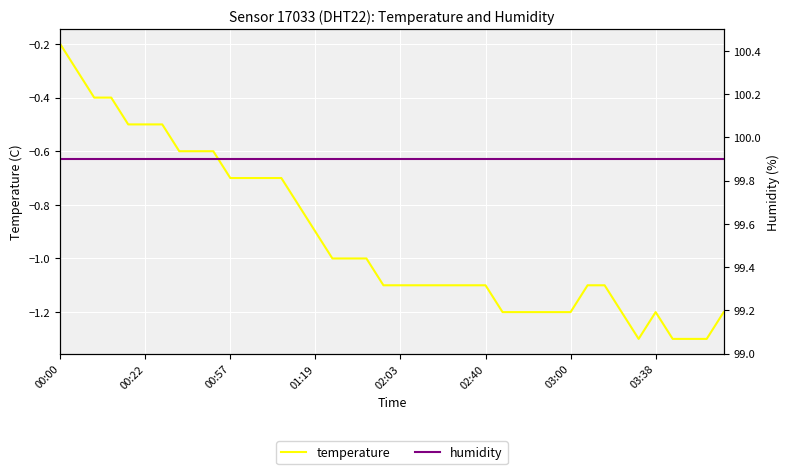

Which category has the highest value in the temperature series?

00:00